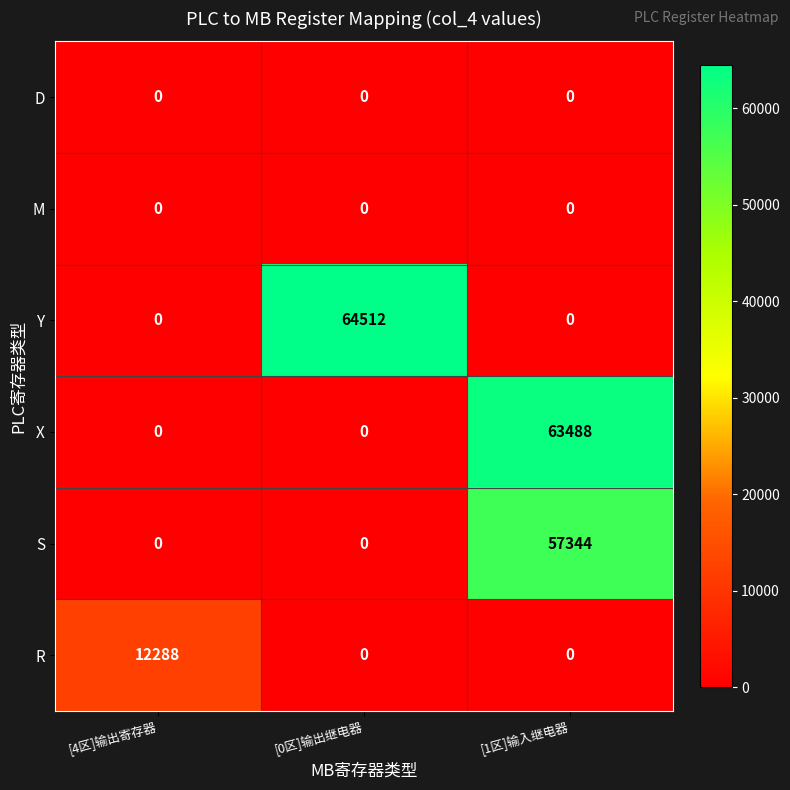

What is the average value of the Y series?

21504